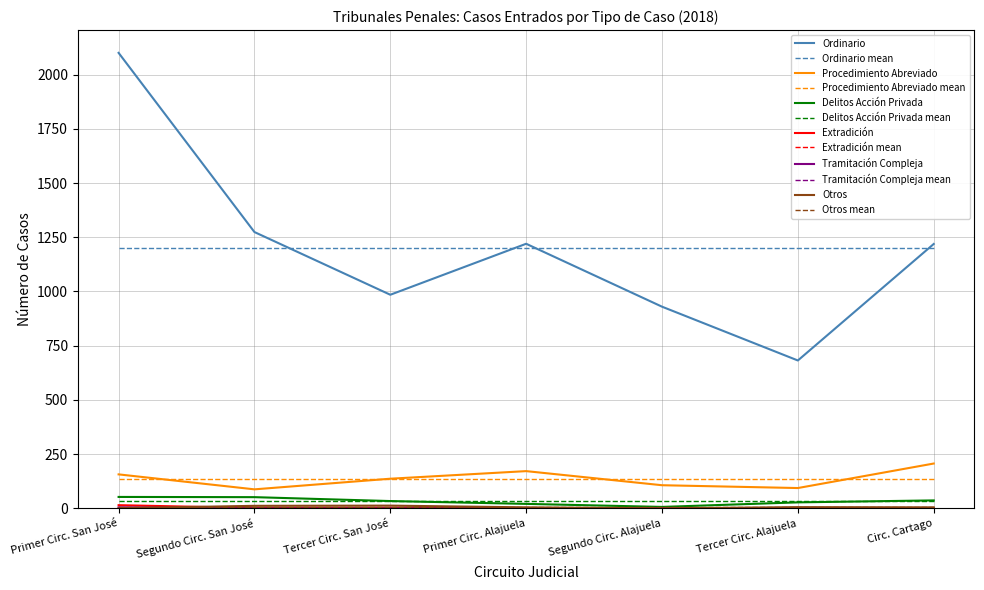

Is it true that Ordinario mean equals 1201.4 at Tercer Circ. Alajuela?

True